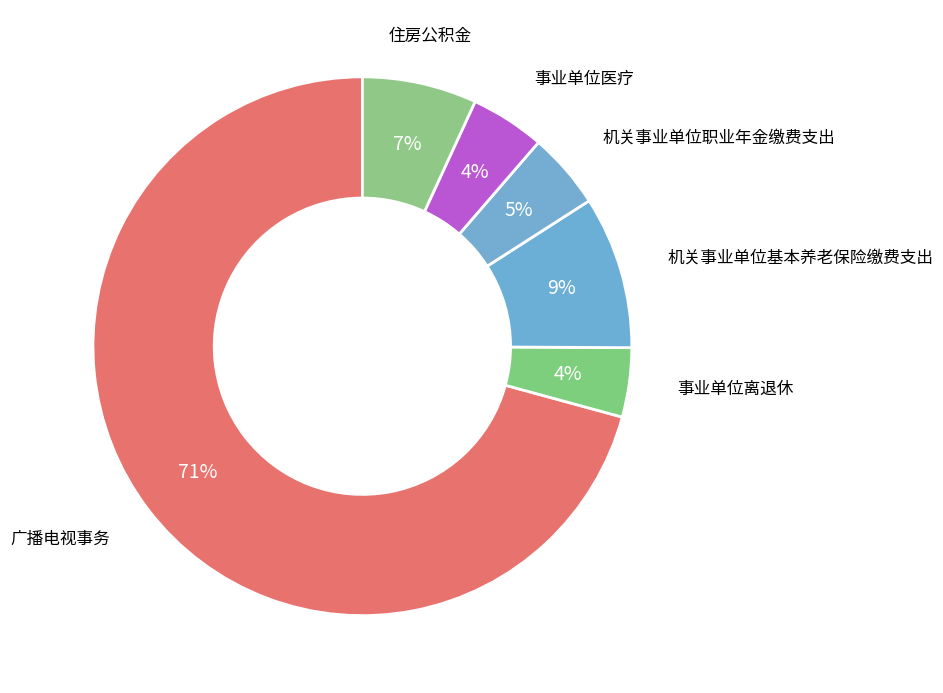

Does any single category account for the majority?

Yes